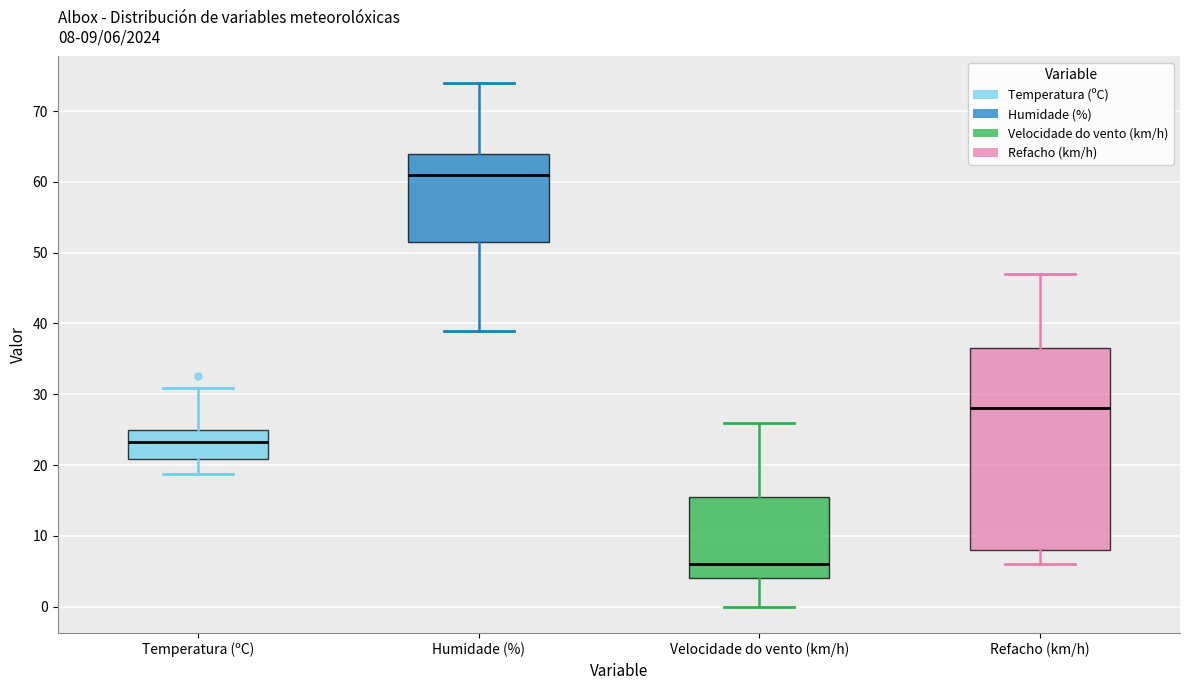

Which box is the tallest, from its lower edge to its upper edge?

Refacho (km/h)